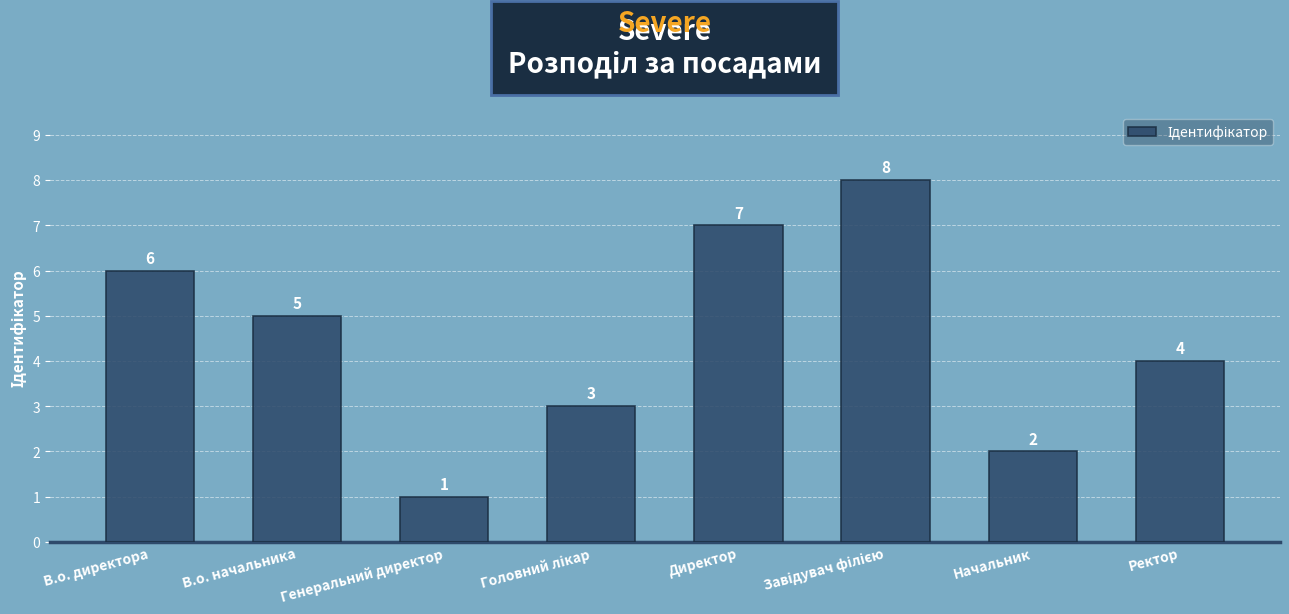

What is the change in value from Генеральний директор to Начальник?

+1